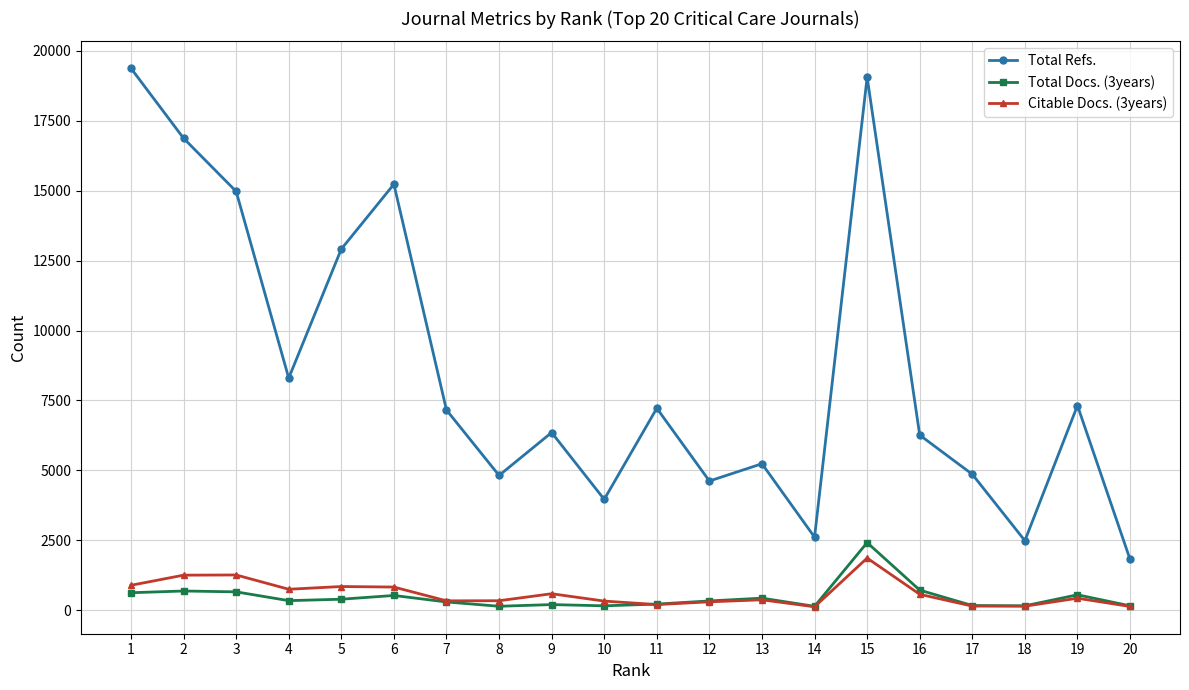

What is the greatest value displayed?

19377